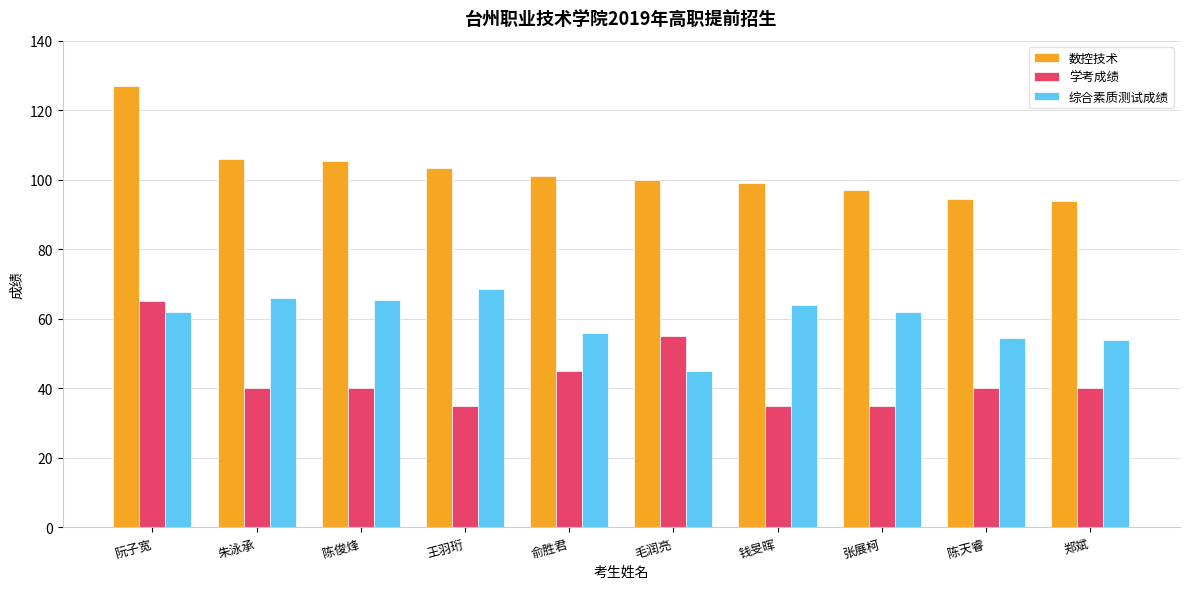

What position from the left is 俞胜君?

5